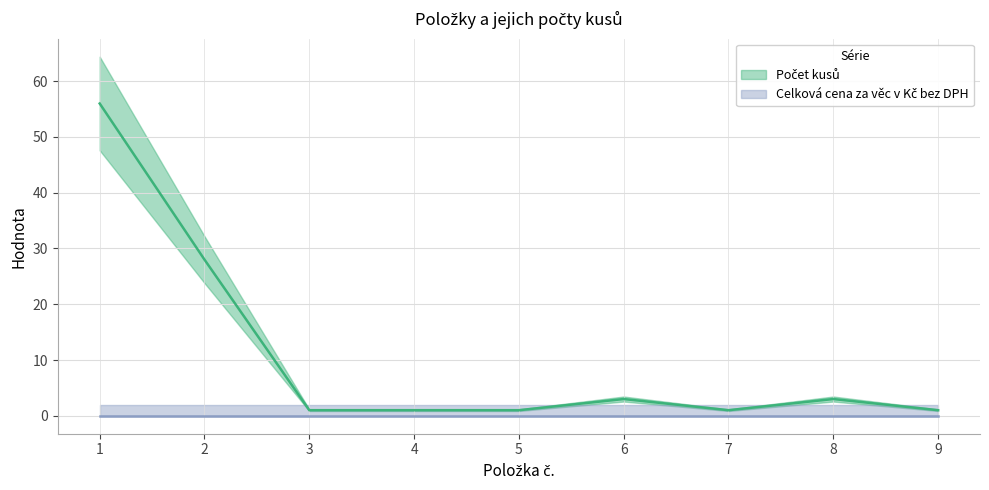

Reading left to right, extract all data points from this chart.

1=56	2=28	3=1	4=1	5=1	6=3	7=1	8=3	9=1